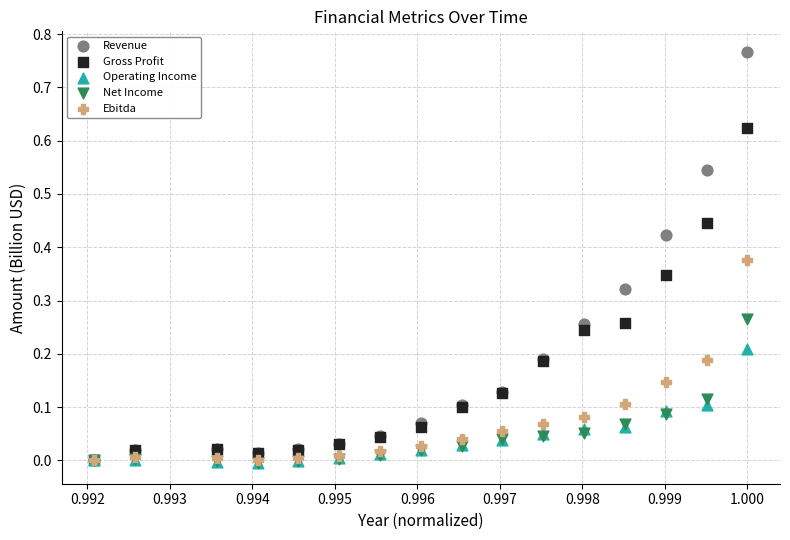

Which series has the widest spread of Y values?

Revenue